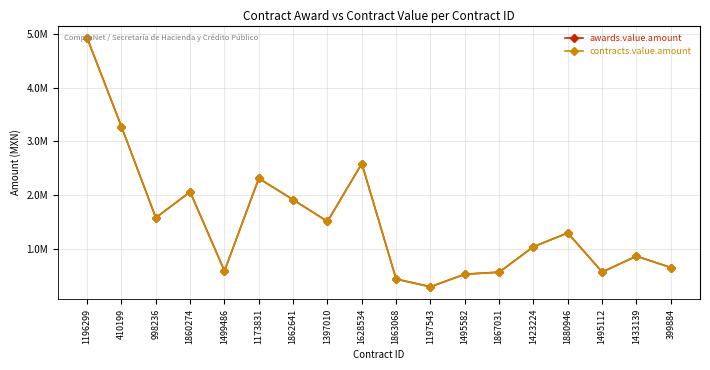

True or false: contracts.value.amount and awards.value.amount intersect in this chart.

False